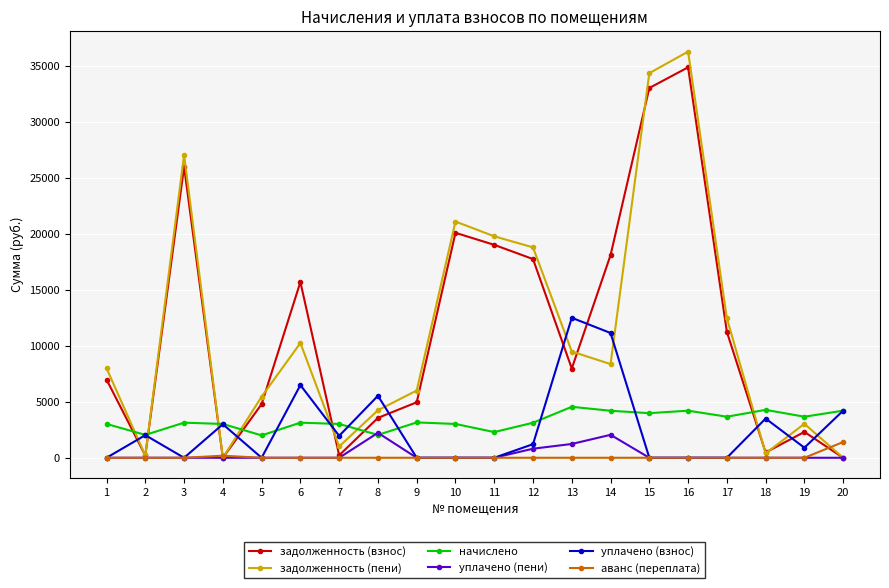

What is the maximum value shown in the chart?

36321.6